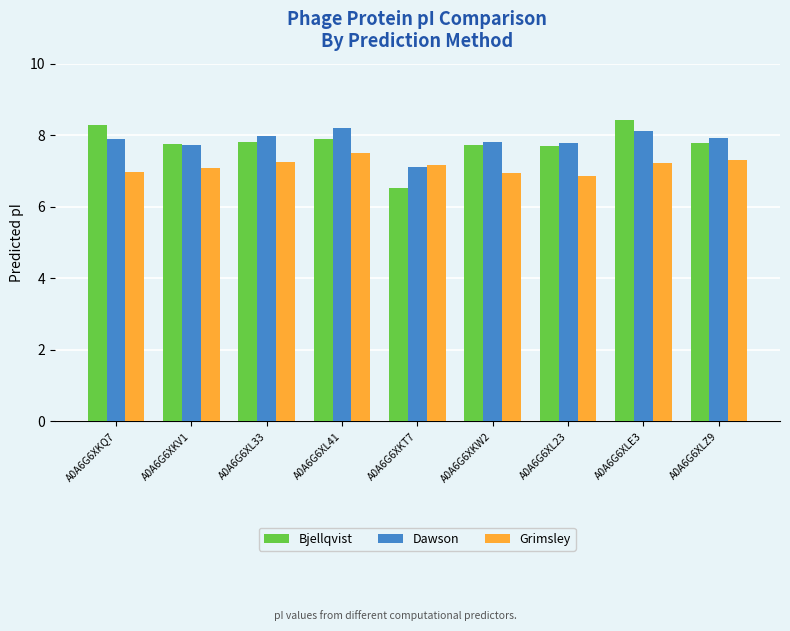

What position from the right is A0A6G6XL33?

7